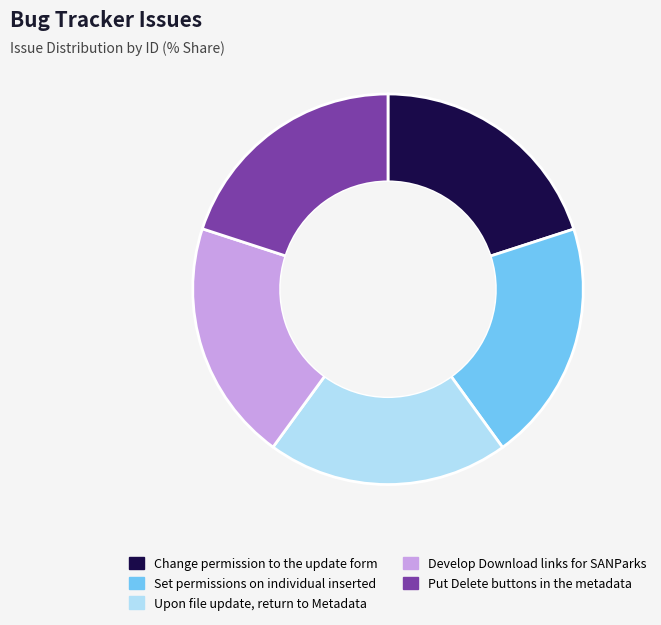

What is the ratio of the value at Put Delete buttons in the metadata to the value at Upon file update, return to Metadata?

1.0